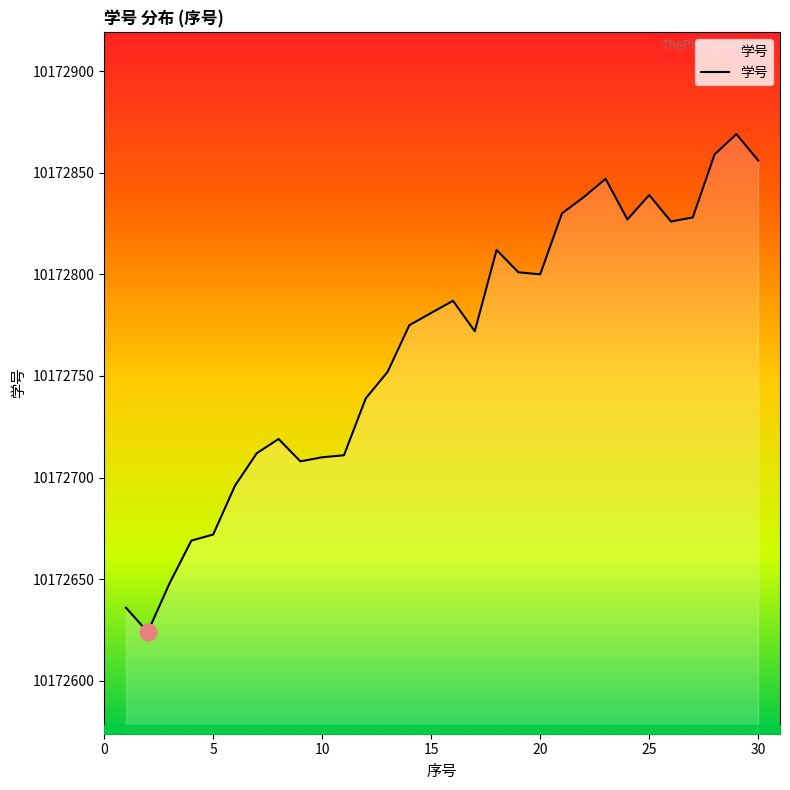

What is the greatest value displayed?

10172869